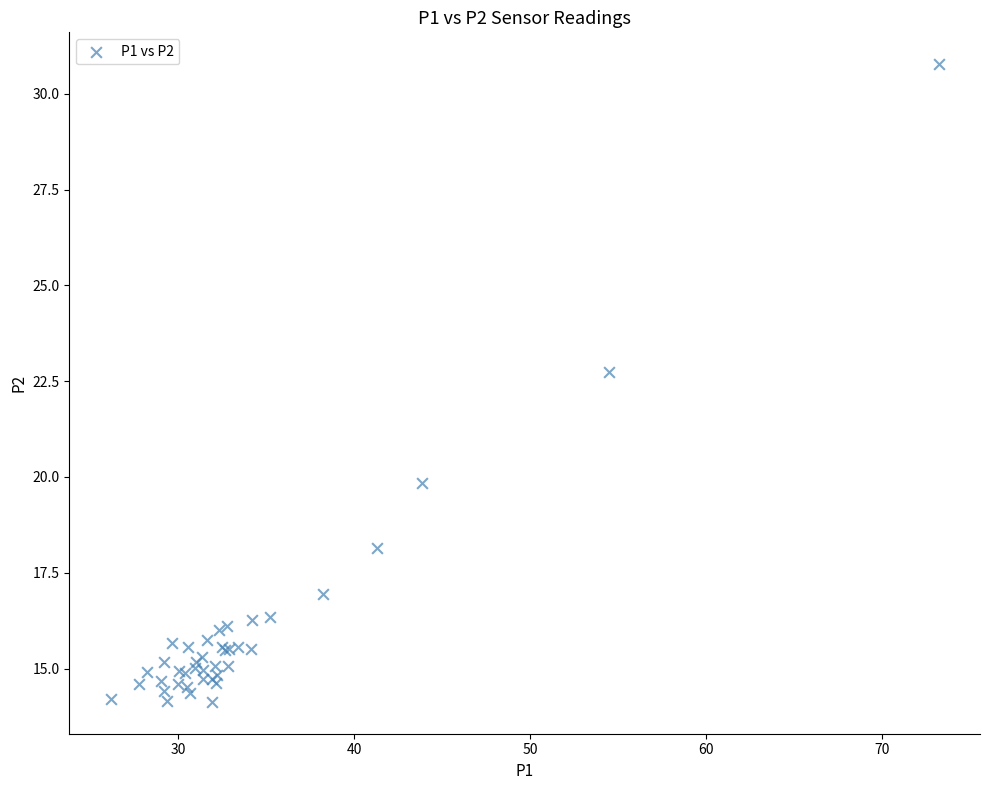

What Y value in the scatter plot is closest to 22?

22.7